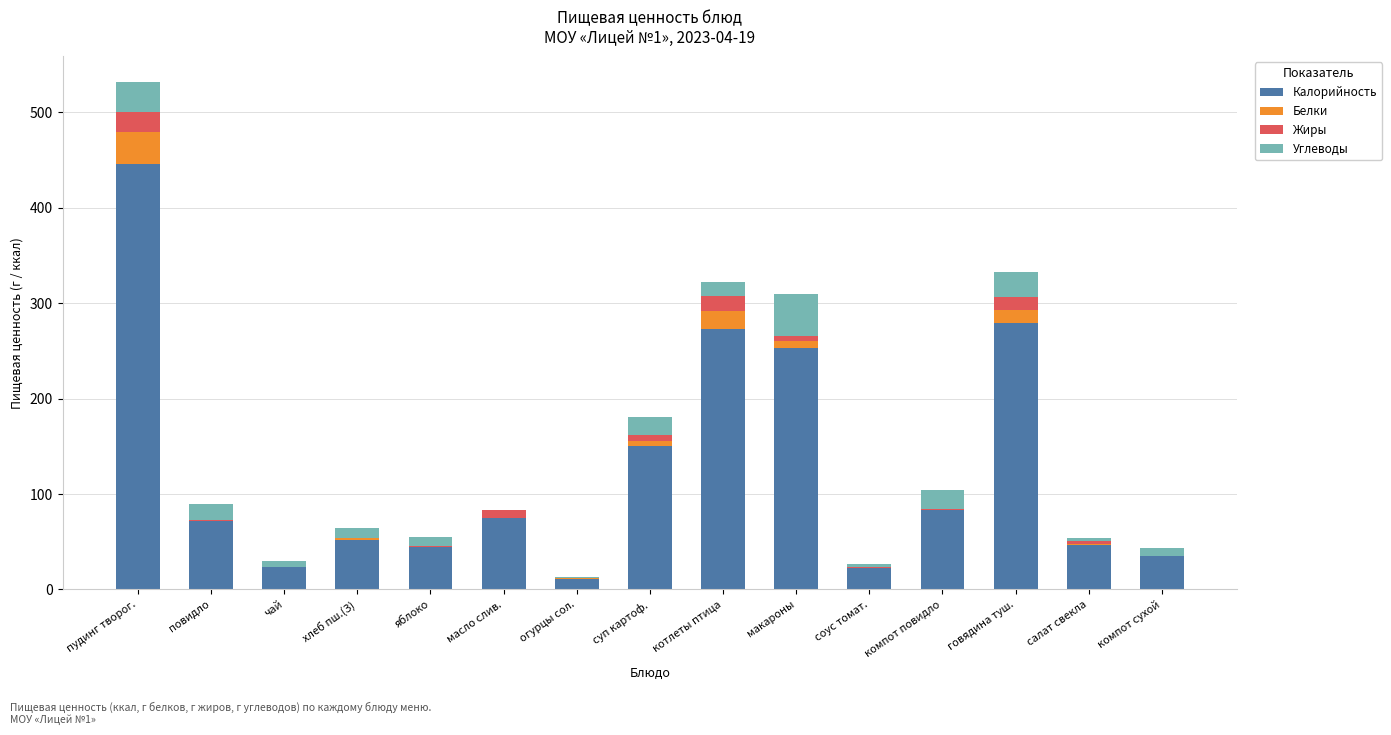

The Калорийность series shows 68.5 at яблоко. True or false?

False